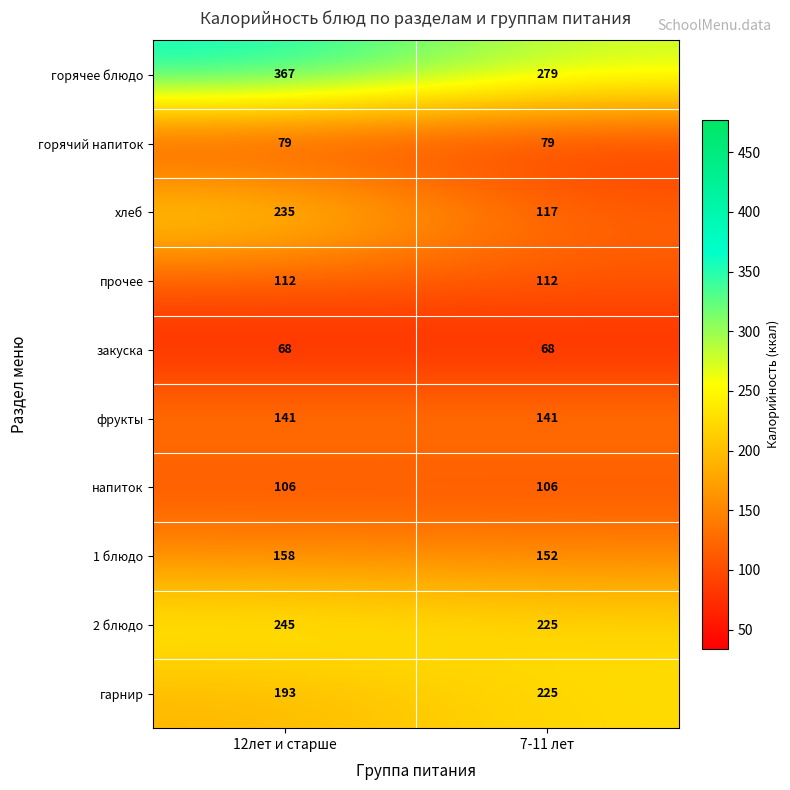

Is the value of 1 блюдо at 7-11 лет greater than the value of гарнир at 7-11 лет?

No